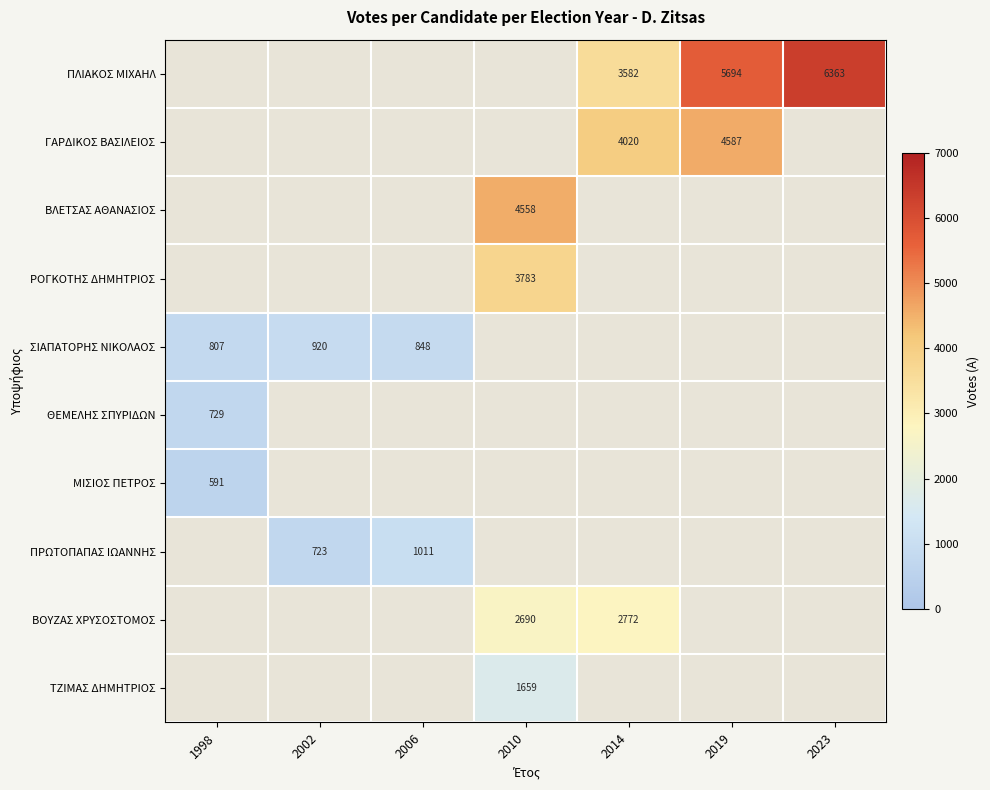

What is the minimum value shown in the chart?

591.0